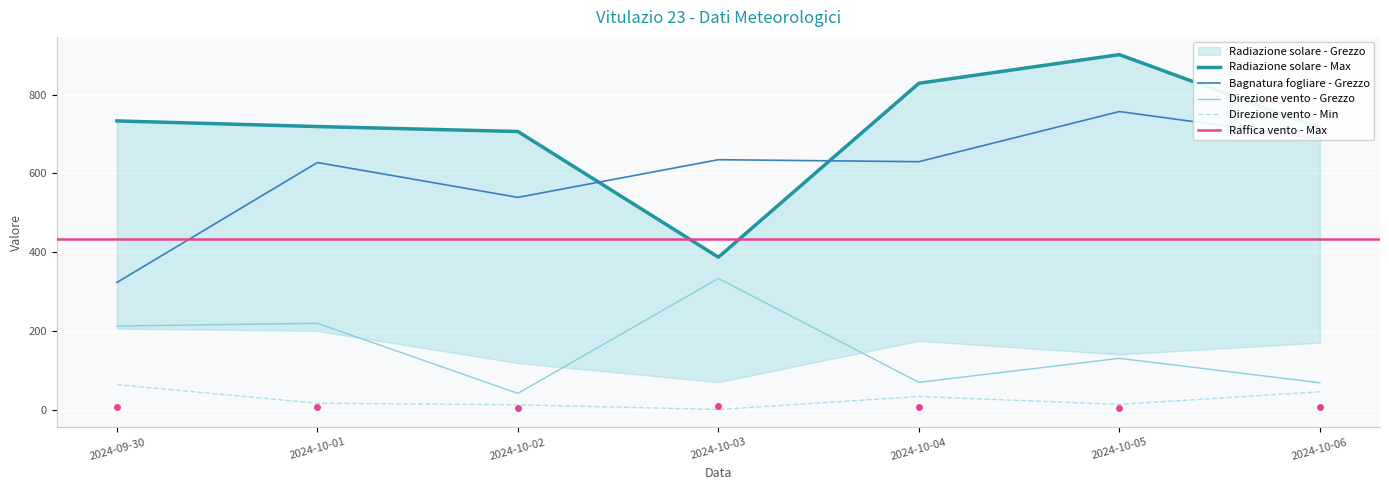

Reading right to left, list all the values displayed in this chart.

Bagnatura fogliare - Grezzo: 687.9	756.9	629.5	634.6	538.9	627.4	322.8
Direzione vento - Min: 45.0	13.0	33.0	0.0	12.0	16.0	63.0
Direzione vento - Grezzo: 68.0	130.0	69.0	333.0	41.0	219.0	212.0
Radiazione solare - Max: 715.3	901.5	828.7	386.9	706.2	718.8	733.1
Raffica vento - Max: 6.2	5.0	7.3	7.9	3.1	5.2	5.1